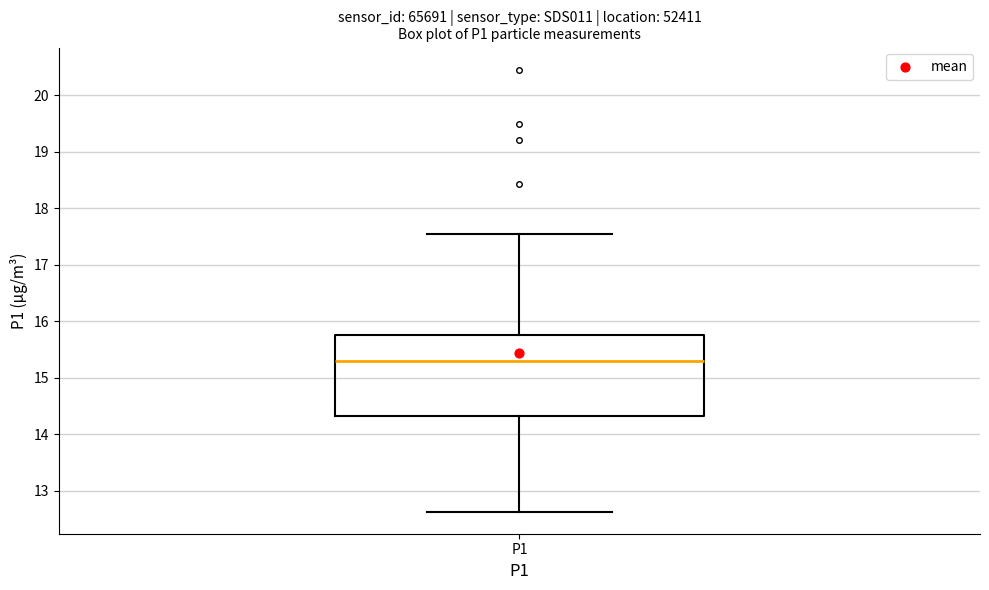

Where is the upper edge of the box for P1 on the y-axis? The values are not printed on the chart, so give them approximately, as read against the axis.

15.8